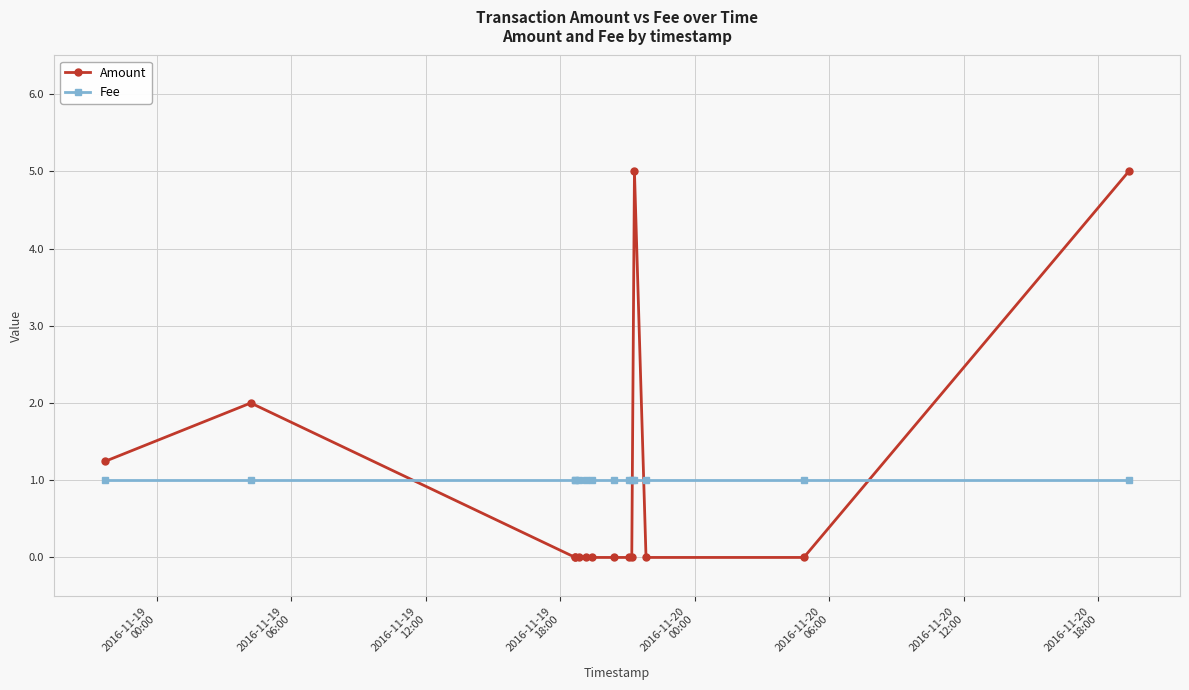

What is the minimum value for Fee?

1.0